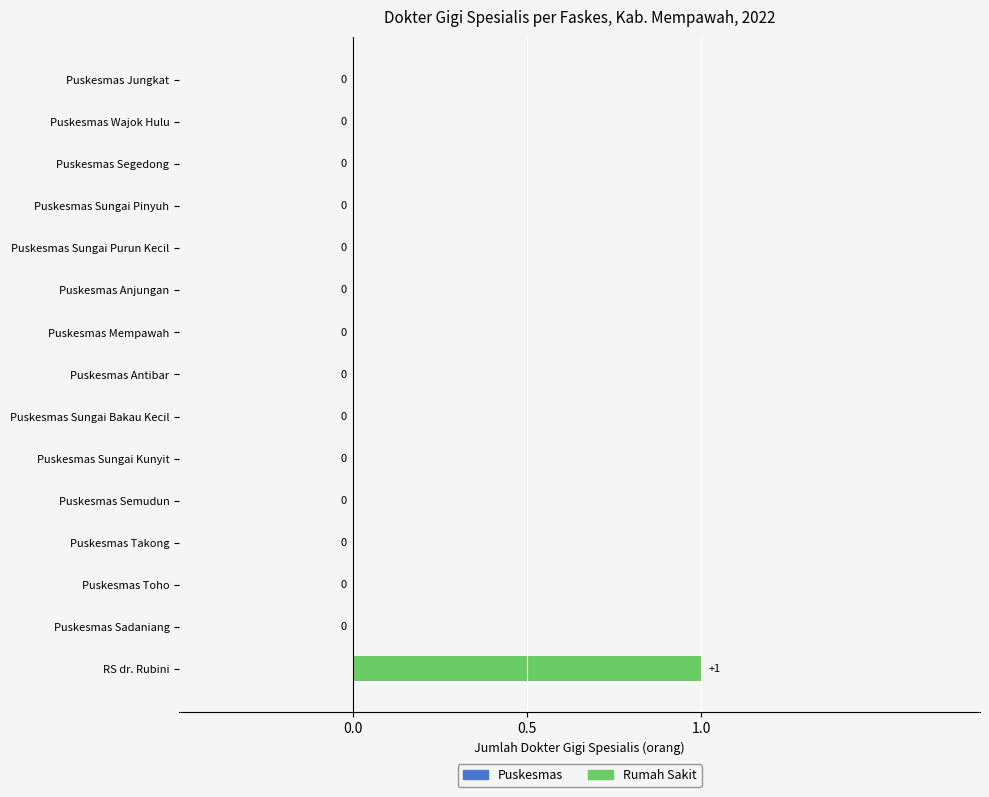

The chart shows a value of 1 at Puskesmas Antibar. True or false?

False